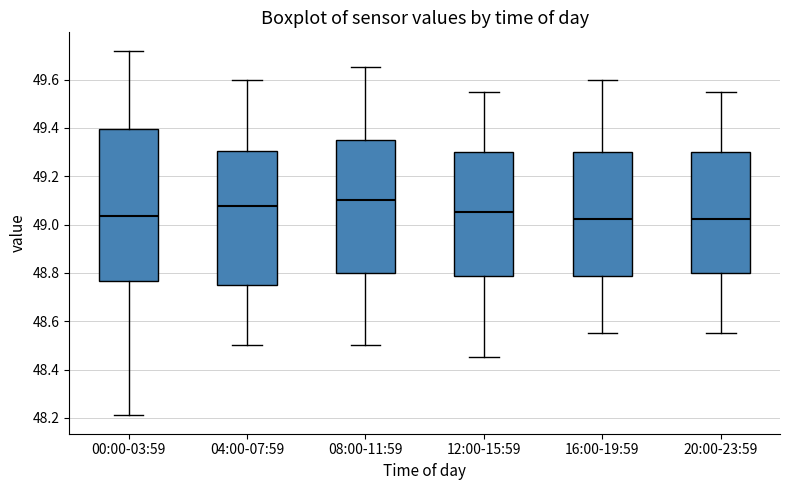

Where is the lower edge of the box for 16:00-19:59 on the y-axis? The values are not printed on the chart, so give them approximately, as read against the axis.

48.78